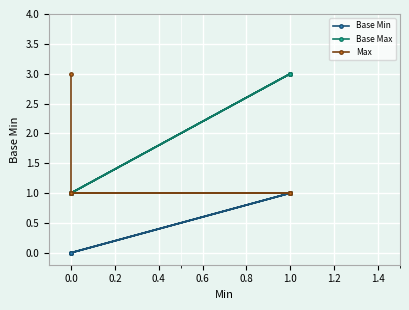

How many series are shown in this chart?

3